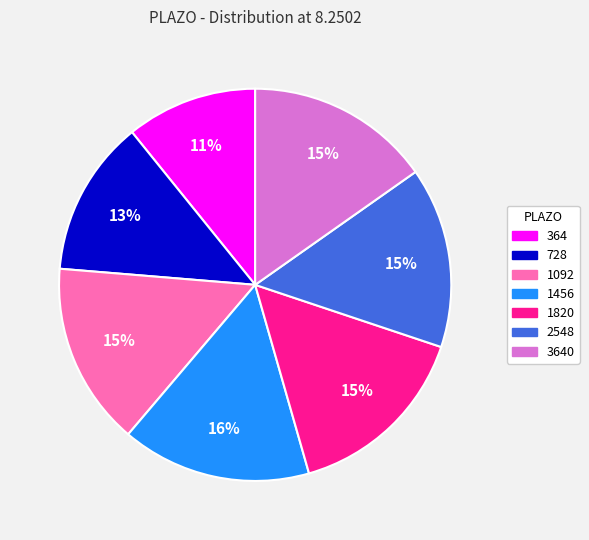

Is there a majority slice in this chart?

No